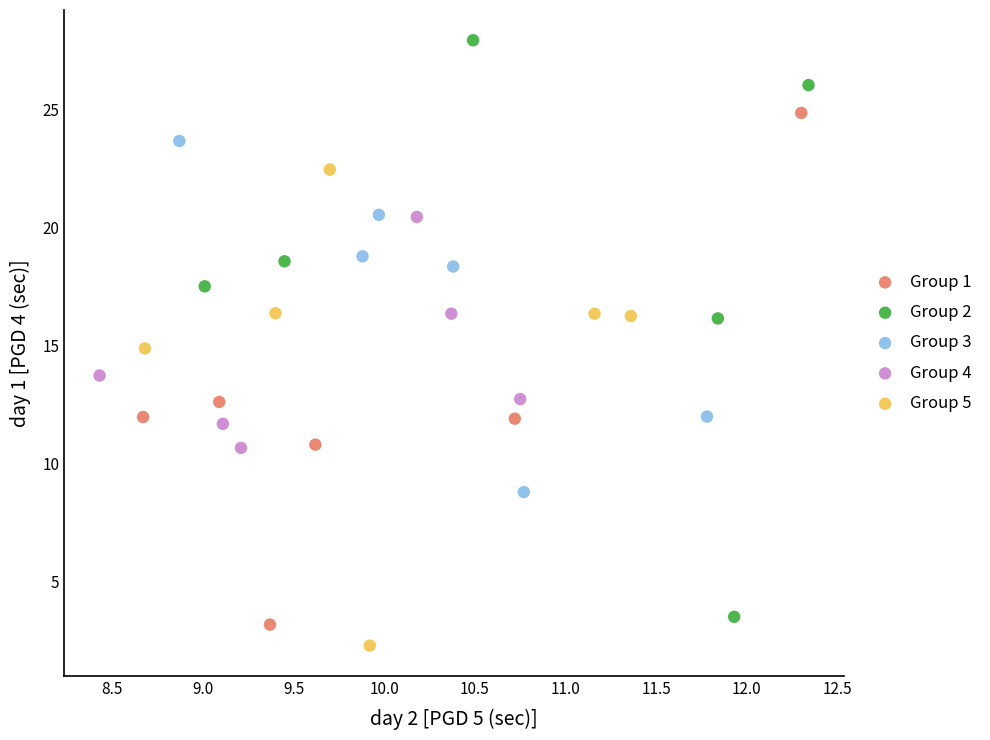

Which series contains the highest Y value?

Group 2